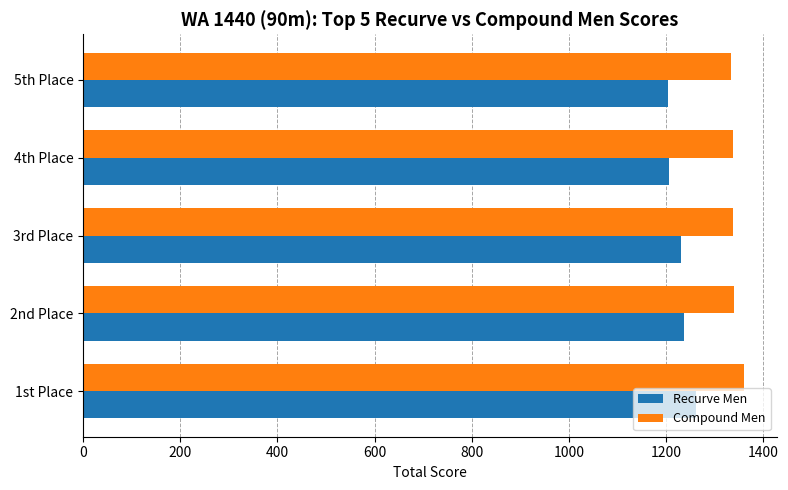

What is the average value of the Compound Men series?

1343